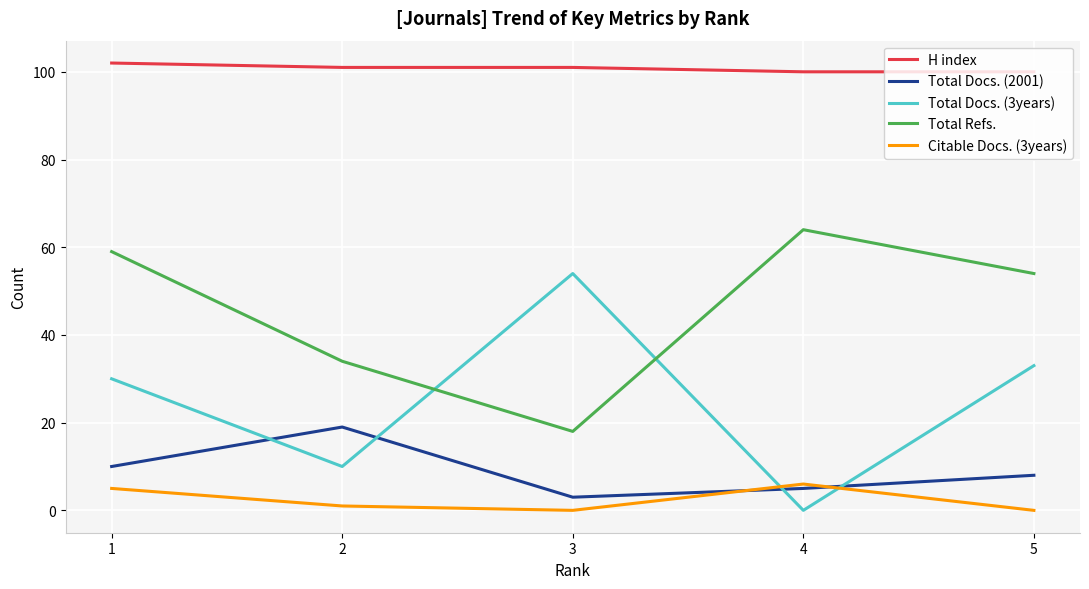

Reading left to right, extract all data points from this chart.

H index: 1=102	2=101	3=101	4=100	5=100
Total Docs. (2001): 1=10	2=19	3=3	4=5	5=8
Total Docs. (3years): 1=30	2=10	3=54	4=0	5=33
Total Refs.: 1=59	2=34	3=18	4=64	5=54
Citable Docs. (3years): 1=5	2=1	3=0	4=6	5=0